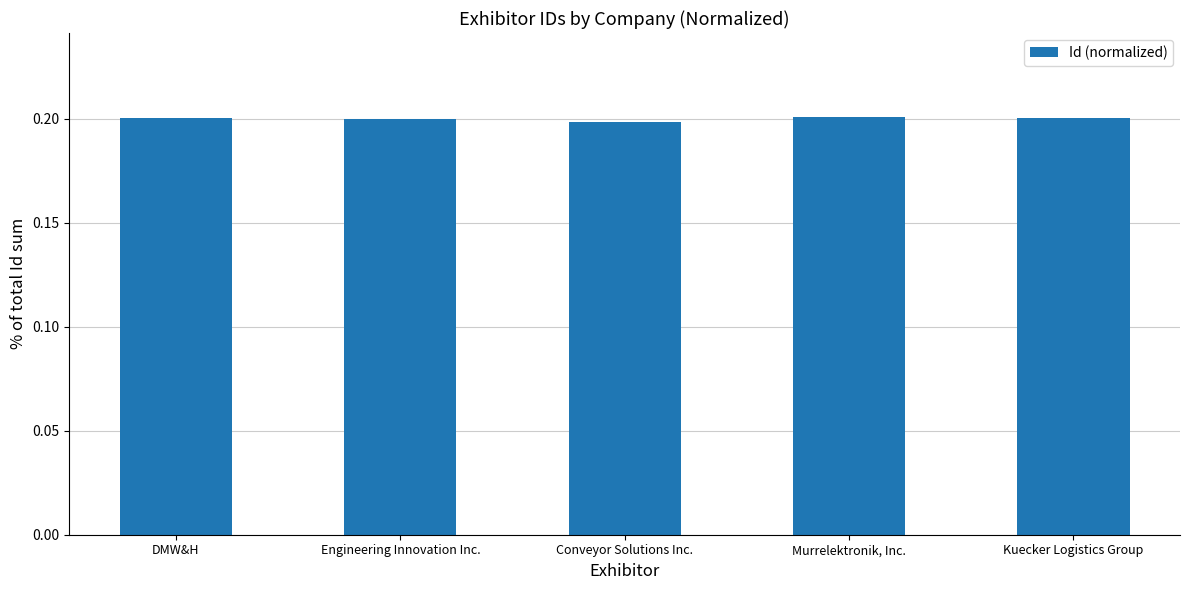

List the labels in order of value, smallest first.

Conveyor Solutions Inc., Engineering Innovation Inc., DMW&H, Kuecker Logistics Group, Murrelektronik, Inc.